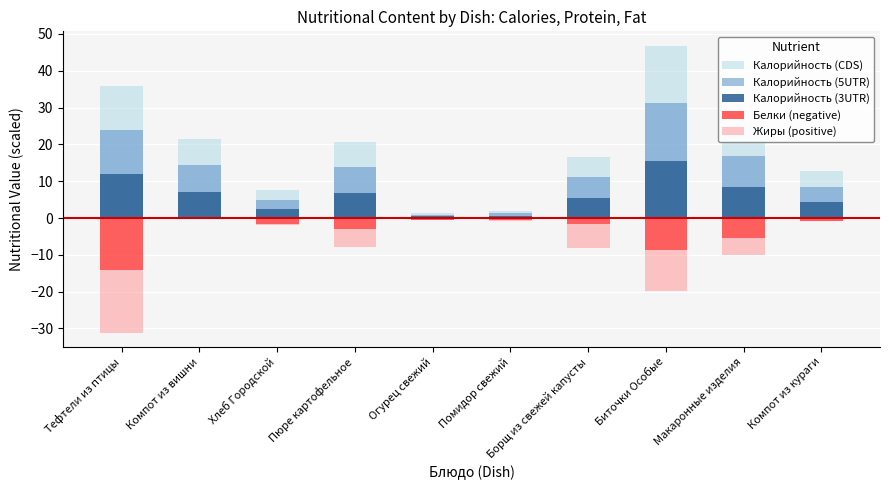

What is the value of the Калорийность (5UTR) bar at the 9th from the left?

16.8